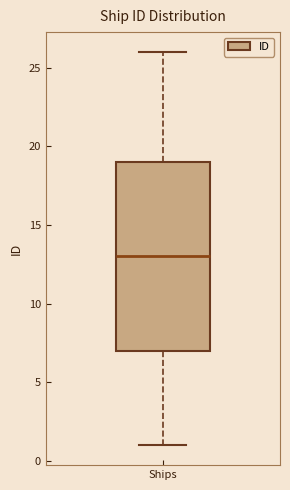

Transcribe this box plot: give where the median line is, the range the box spans, and where the two whiskers end, as read against the y-axis. The values are not printed on the chart, so give them approximately, as read against the axis.

median 13, box 7 to 19, whiskers 1 to 26